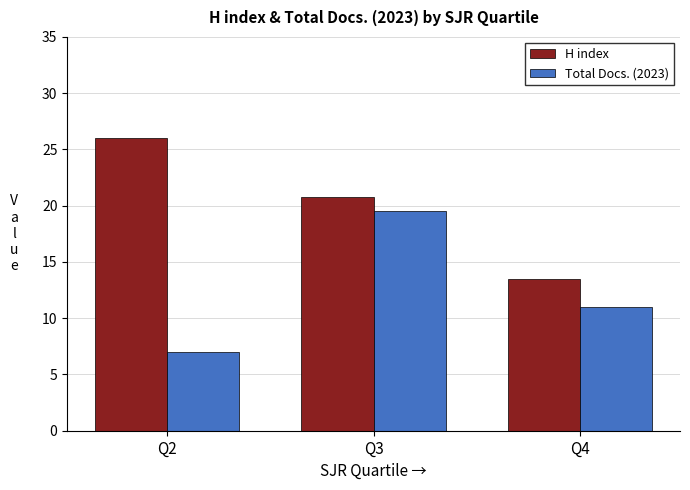

Between Q2 and Q4, which series saw the biggest shift?

H index